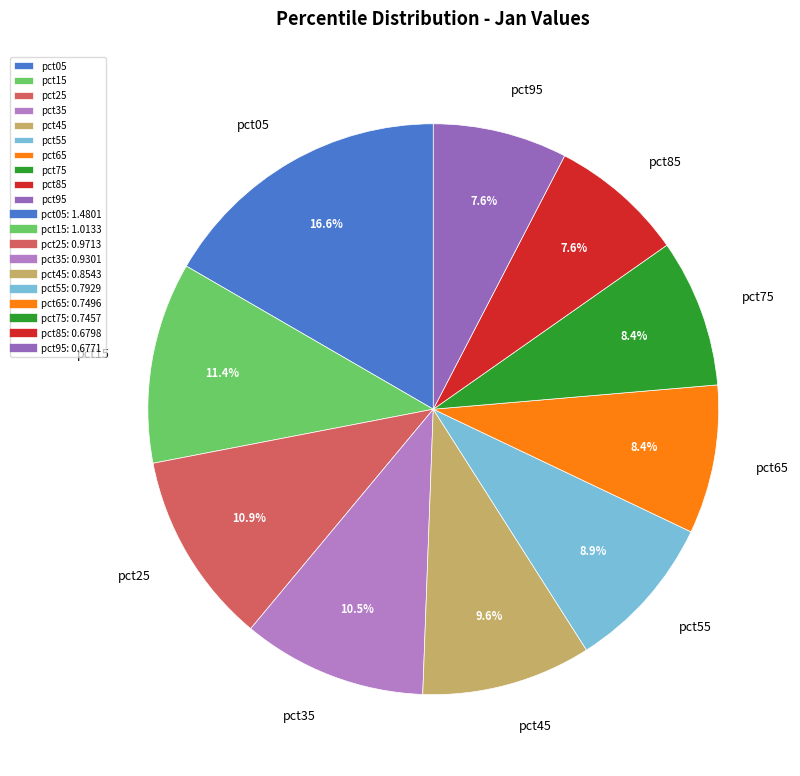

To the nearest percent, what is the difference between the pct65 and pct95 slice percentages?

1%